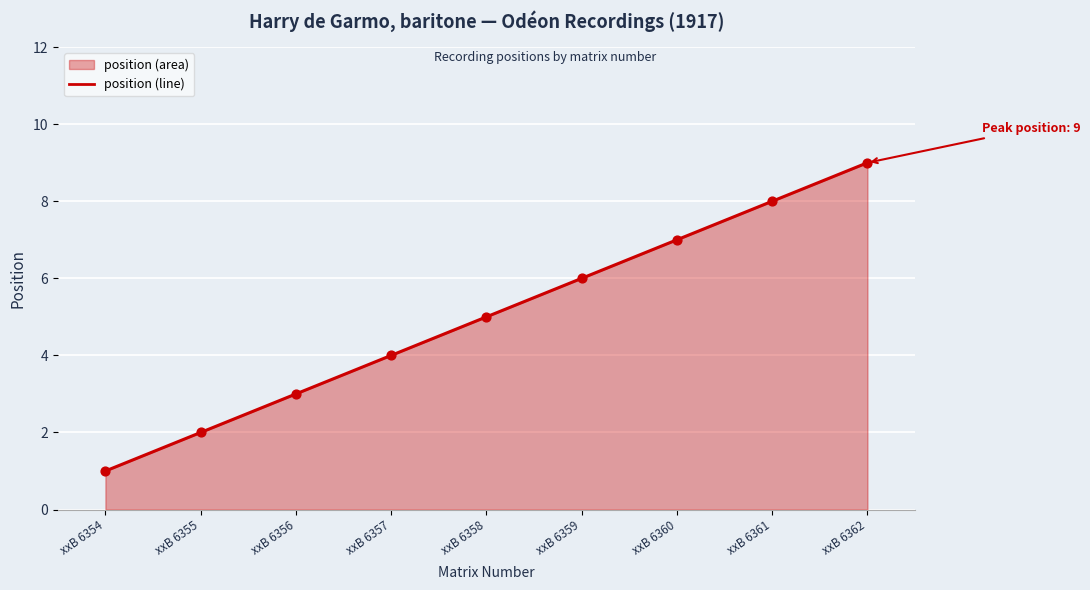

List the labels in order of value, smallest first.

xxB 6354, xxB 6355, xxB 6356, xxB 6357, xxB 6358, xxB 6359, xxB 6360, xxB 6361, xxB 6362